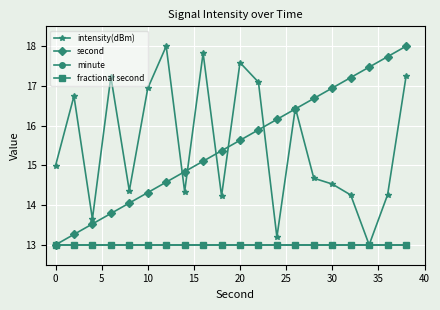

Reading left to right, what are all the values shown in this chart?

intensity(dBm): 15.0	16.7	13.7	17.2	14.4	16.9	18.0	14.3	17.8	14.2	17.6	17.1	13.2	16.4	14.7	14.5	14.3	13.0	14.3	17.2
second: 13.0	13.3	13.5	13.8	14.1	14.3	14.6	14.8	15.1	15.4	15.6	15.9	16.2	16.4	16.7	16.9	17.2	17.5	17.7	18.0
minute: 13.0	13.0	13.0	13.0	13.0	13.0	13.0	13.0	13.0	13.0	13.0	13.0	13.0	13.0	13.0	13.0	13.0	13.0	13.0	13.0
fractional second: 13.0	13.0	13.0	13.0	13.0	13.0	13.0	13.0	13.0	13.0	13.0	13.0	13.0	13.0	13.0	13.0	13.0	13.0	13.0	13.0